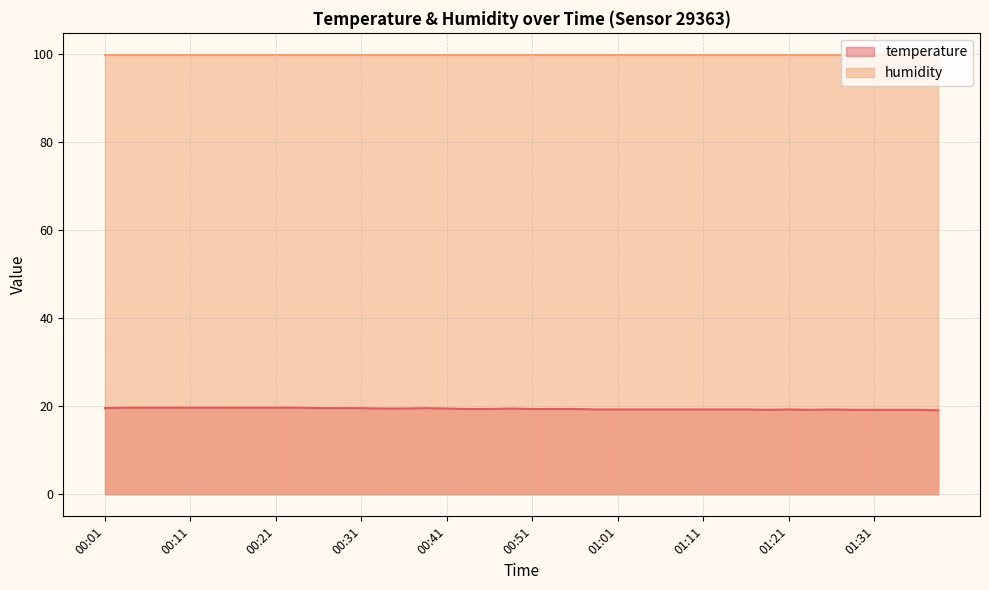

How many points are lower than both their immediate neighbors (excluding endpoints)?

2